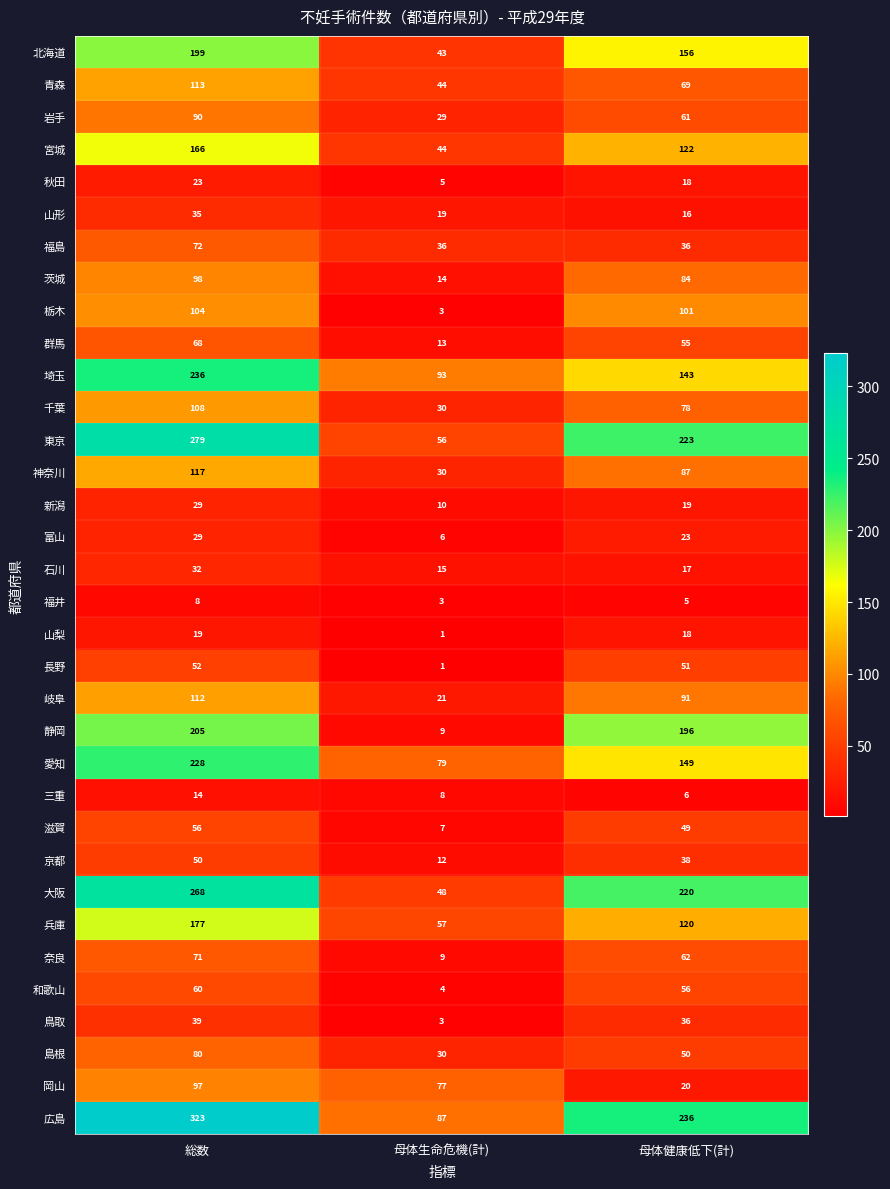

Is it true that 群馬 equals 55 at 母体健康低下(計)?

True